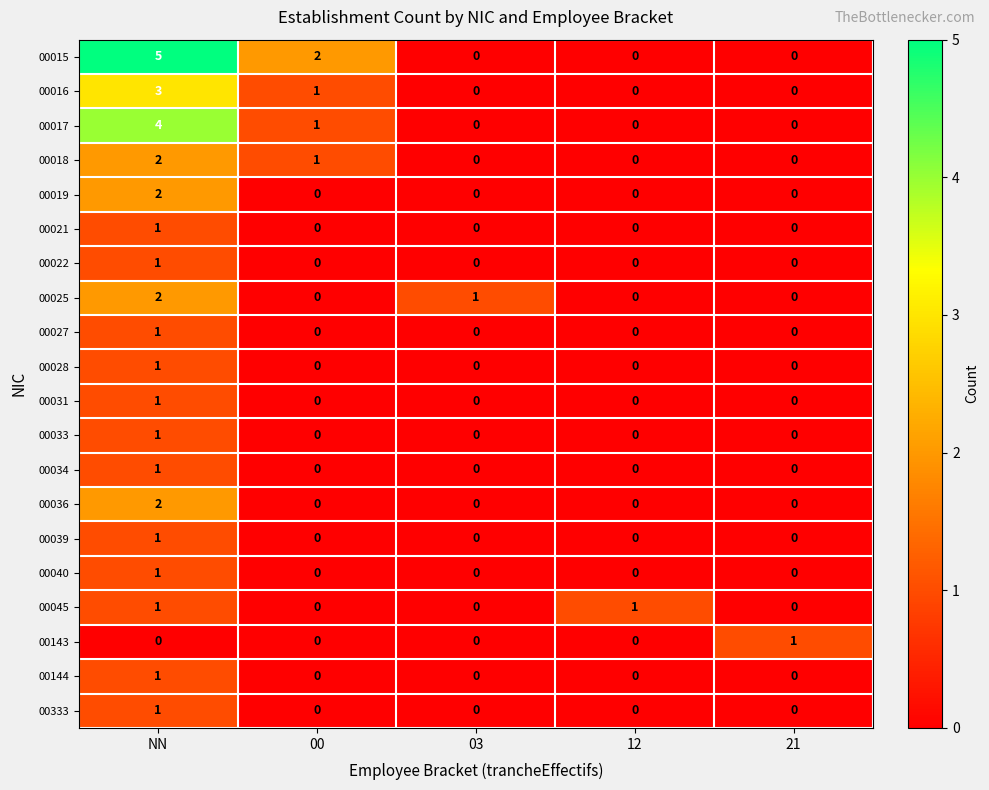

True or false: 00034 has a value of 0 at 00.

True